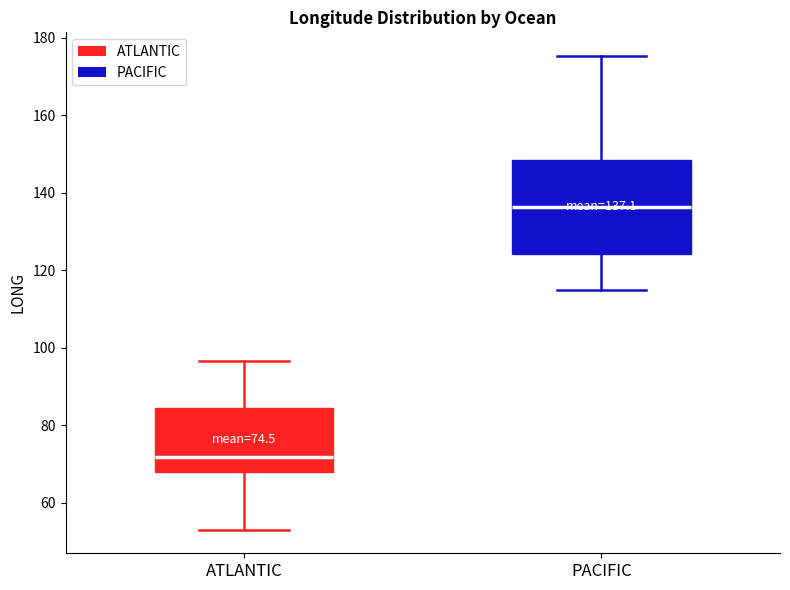

Which box's median line is the lowest?

ATLANTIC